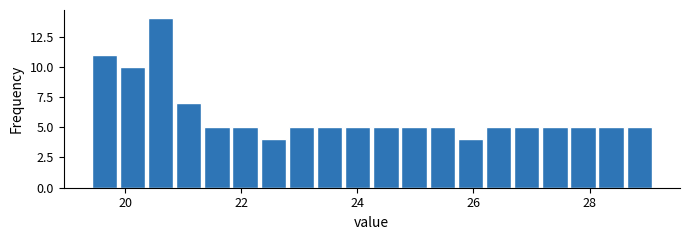

Around what value on the x-axis is the tallest bar? Give the approximate position of its centre, as read against the axis.

20.6